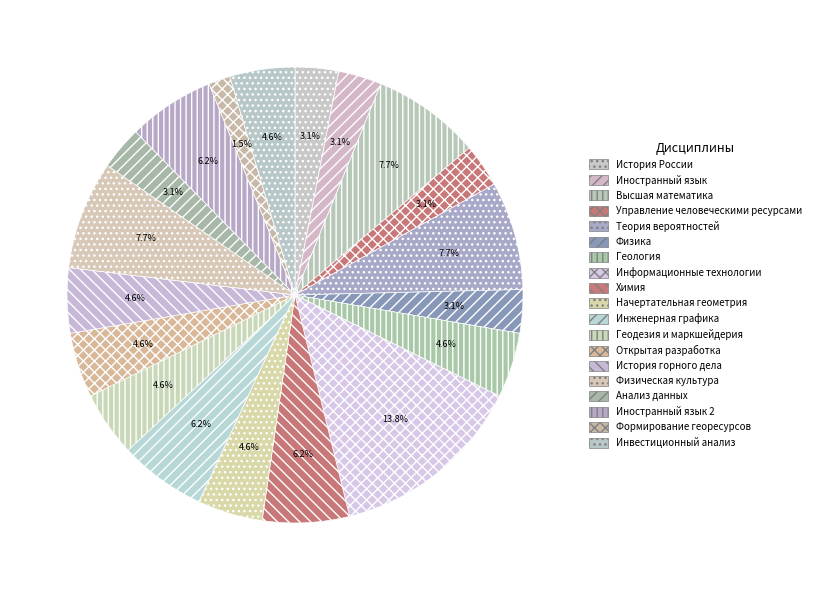

Count the number of slices in the pie.

19